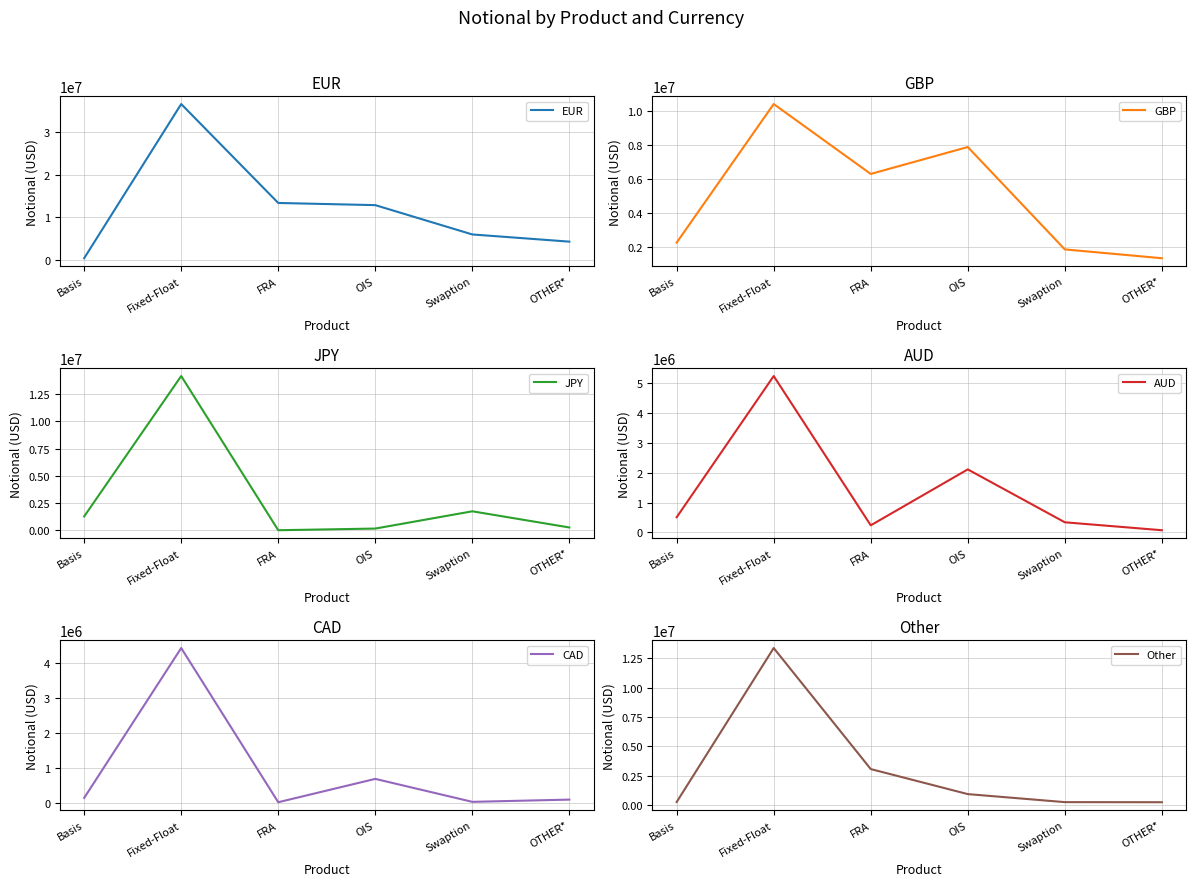

Where is JPY nearest to the value 7075949?

Swaption